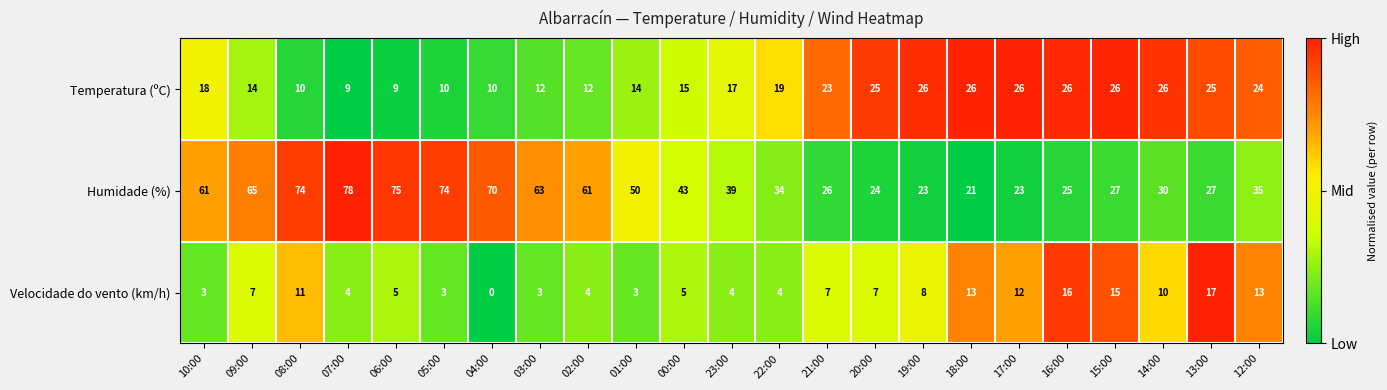

Rank the series at 08:00 from highest to lowest value.

Humidade (%), Velocidade do vento (km/h), Temperatura (ºC)